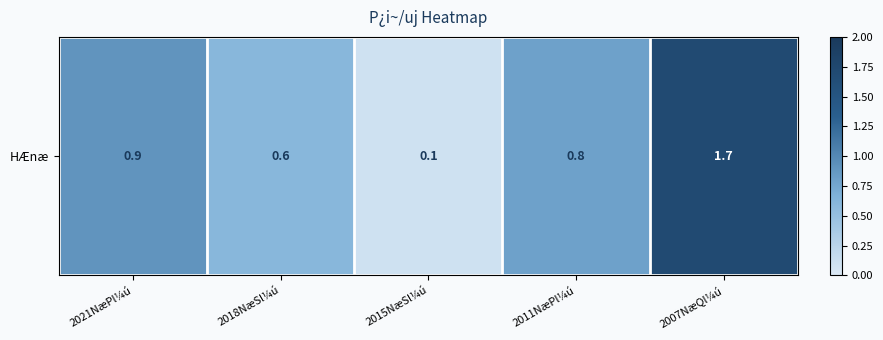

What is the sum of all values?

4.1